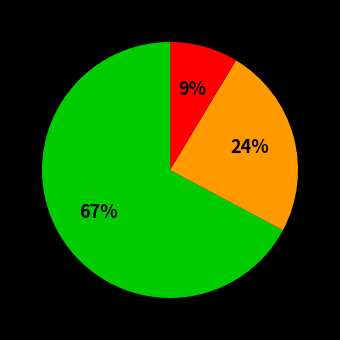

Is there a majority slice in this chart?

Yes